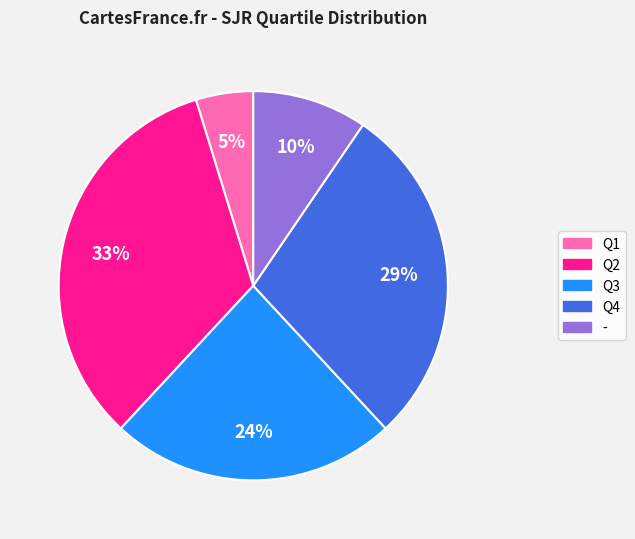

How many segments does this pie chart have?

5